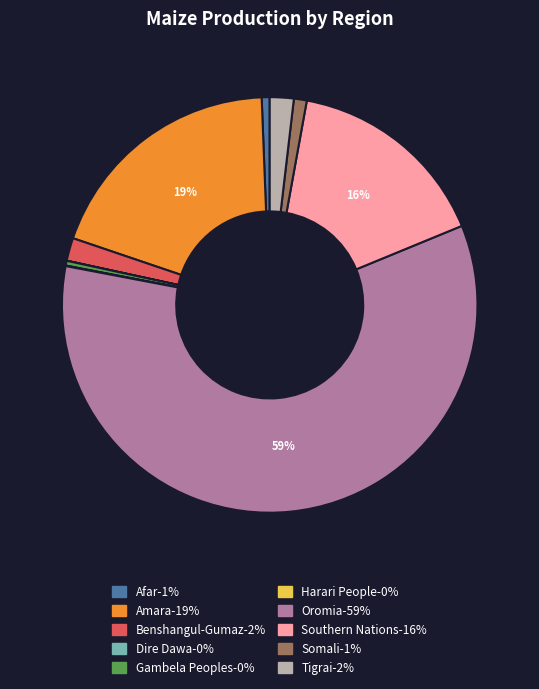

Combined, do Tigrai and Oromia account for over 50%?

Yes